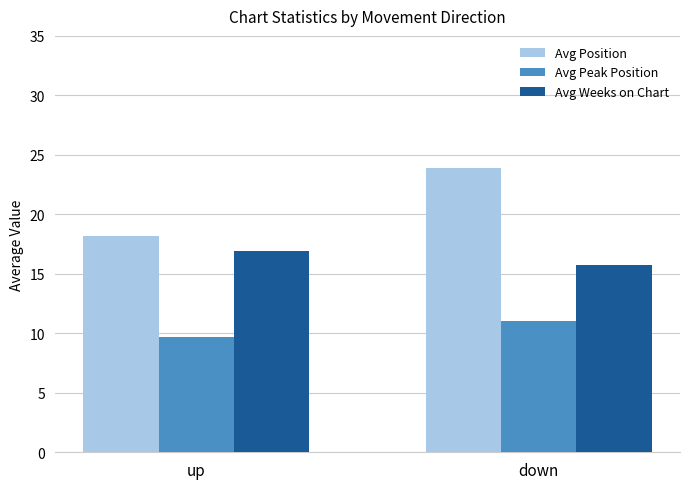

Read the Avg Weeks on Chart value at up.

16.9